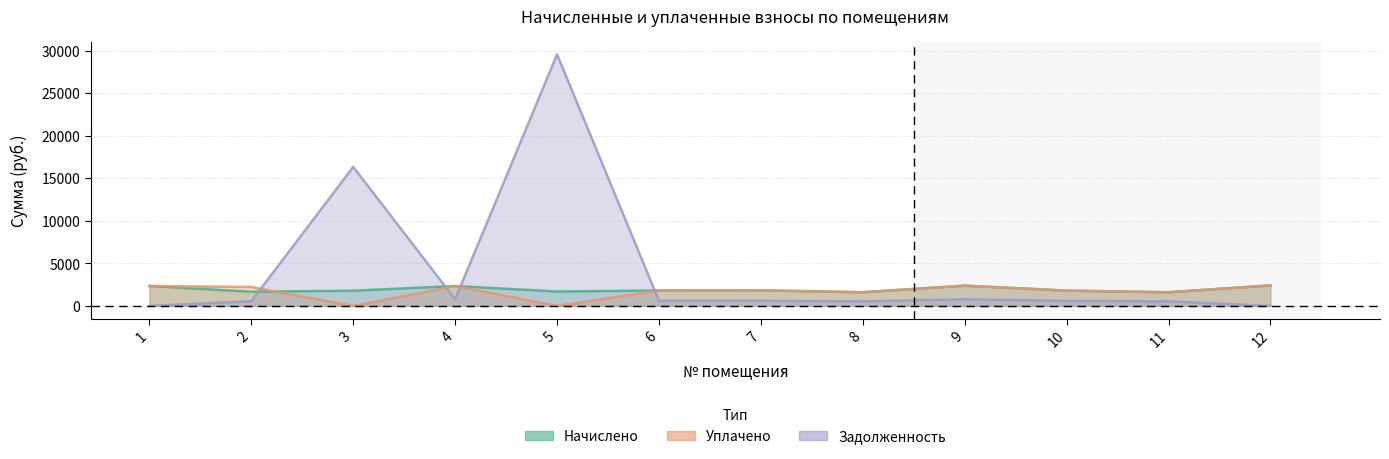

At how many categories does at least one series exceed 12243?

2